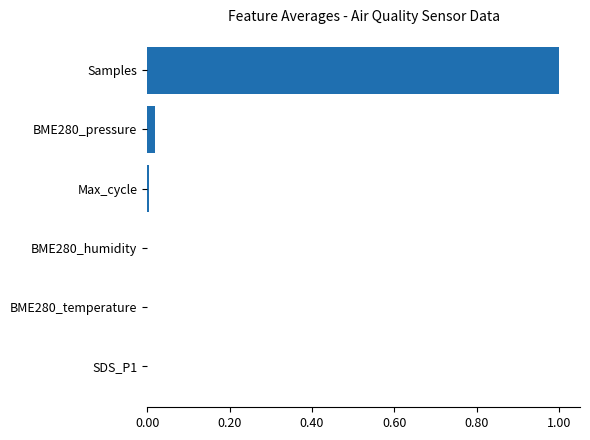

What is the average value?

0.2